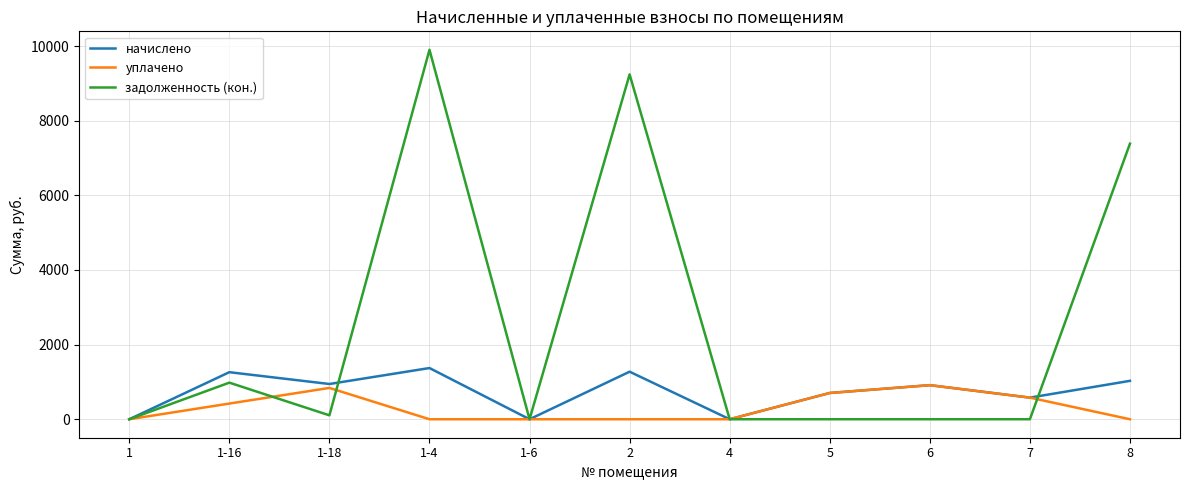

How many lines are shown in the chart?

3